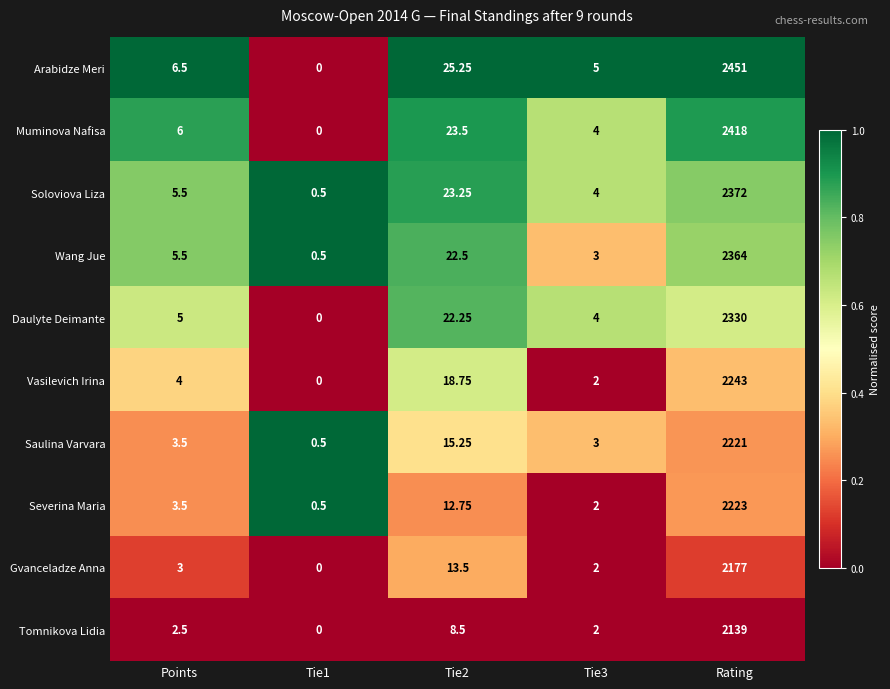

What is the difference between the highest and lowest values at Rating?

312.0